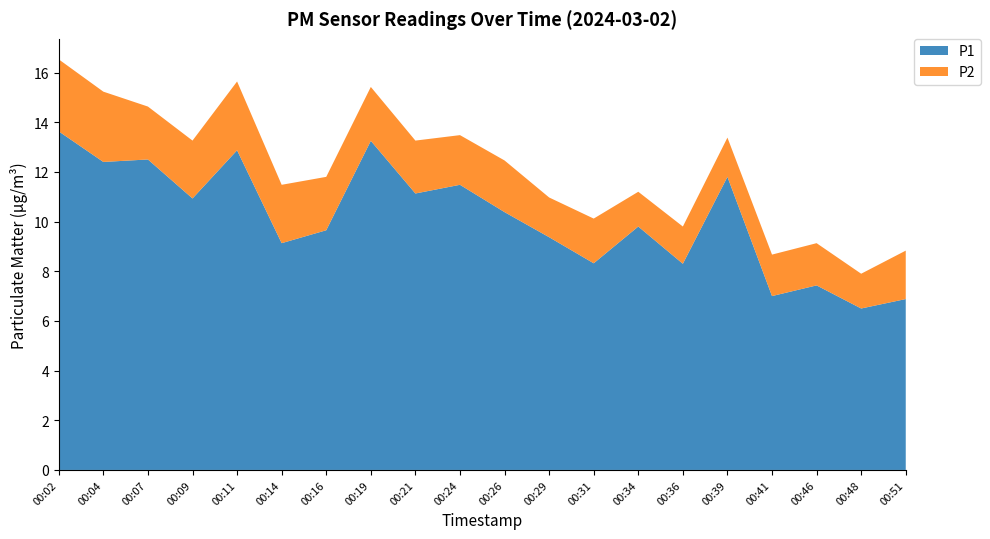

Reading left to right, what are all the values shown in this chart?

P1: 13.6	12.4	12.5	10.9	12.9	9.1	9.7	13.2	11.1	11.5	10.4	9.4	8.3	9.8	8.3	11.8	7.0	7.4	6.5	6.9
P2: 2.9	2.8	2.1	2.3	2.8	2.4	2.1	2.2	2.1	2.0	2.1	1.6	1.8	1.4	1.5	1.6	1.7	1.7	1.4	1.9